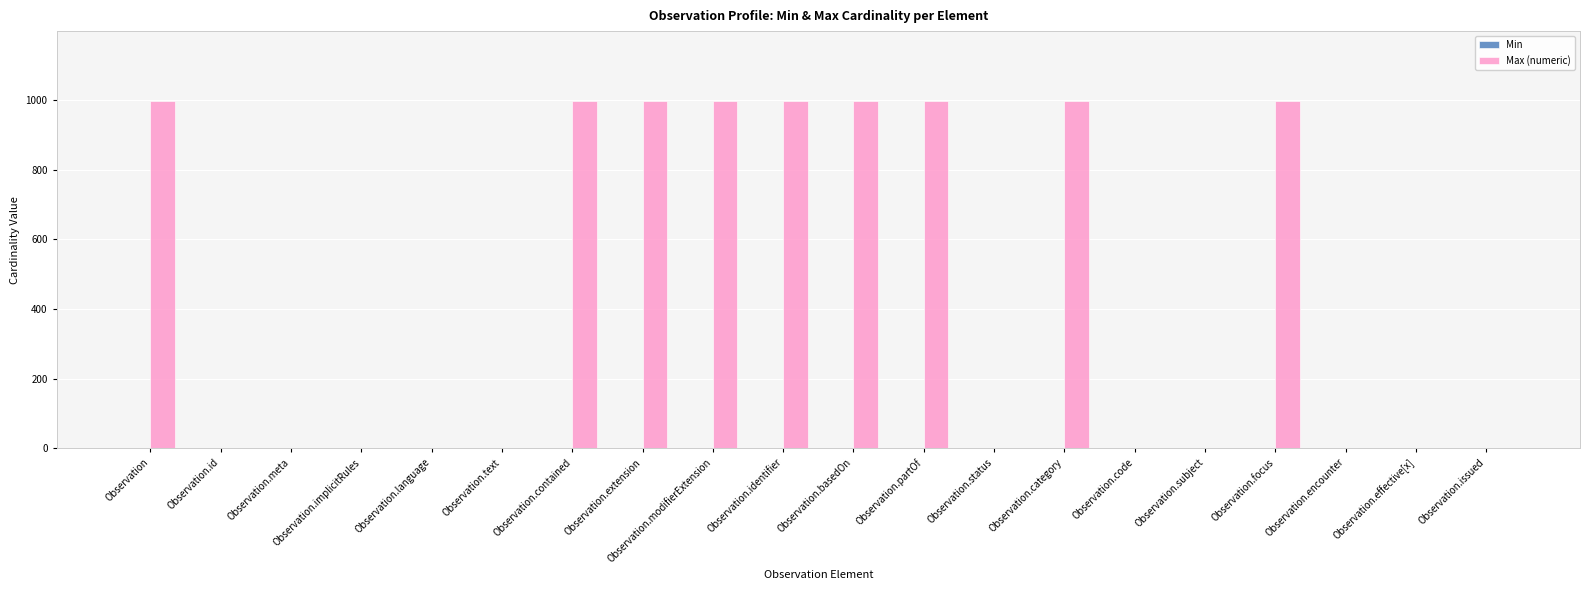

What is the maximum value for Max (numeric)?

999